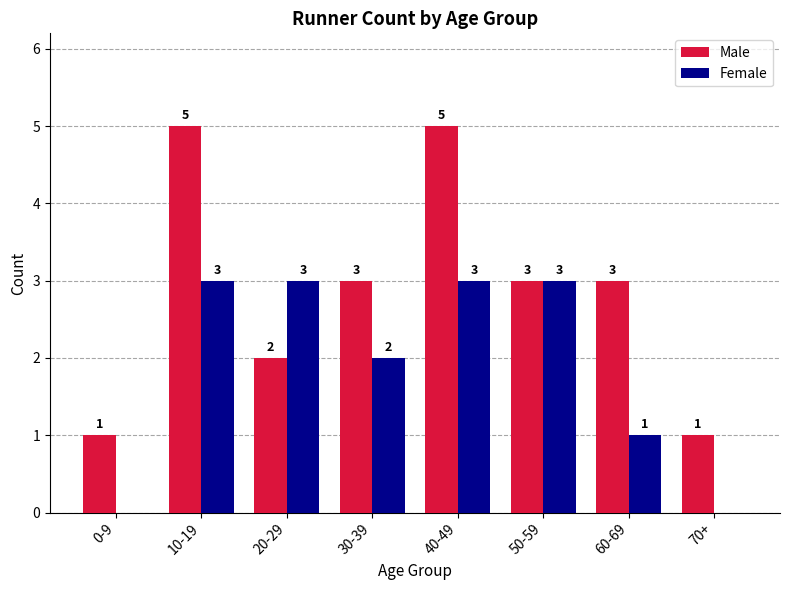

What is the maximum value shown in the chart?

5